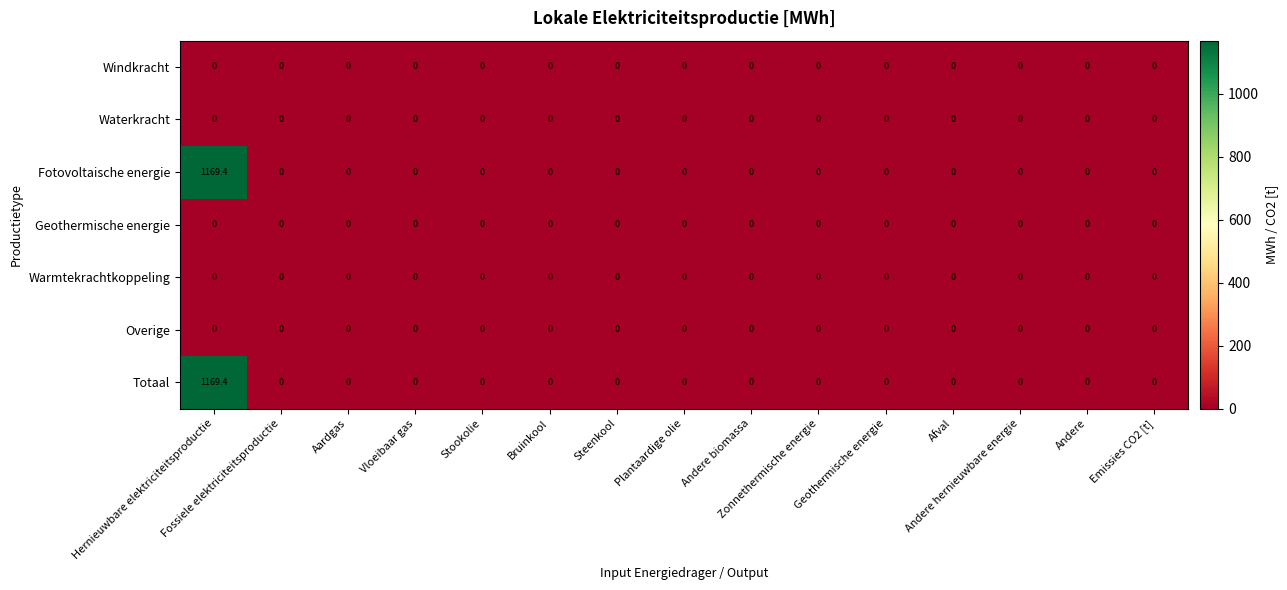

What is the maximum value shown in the chart?

1169.4